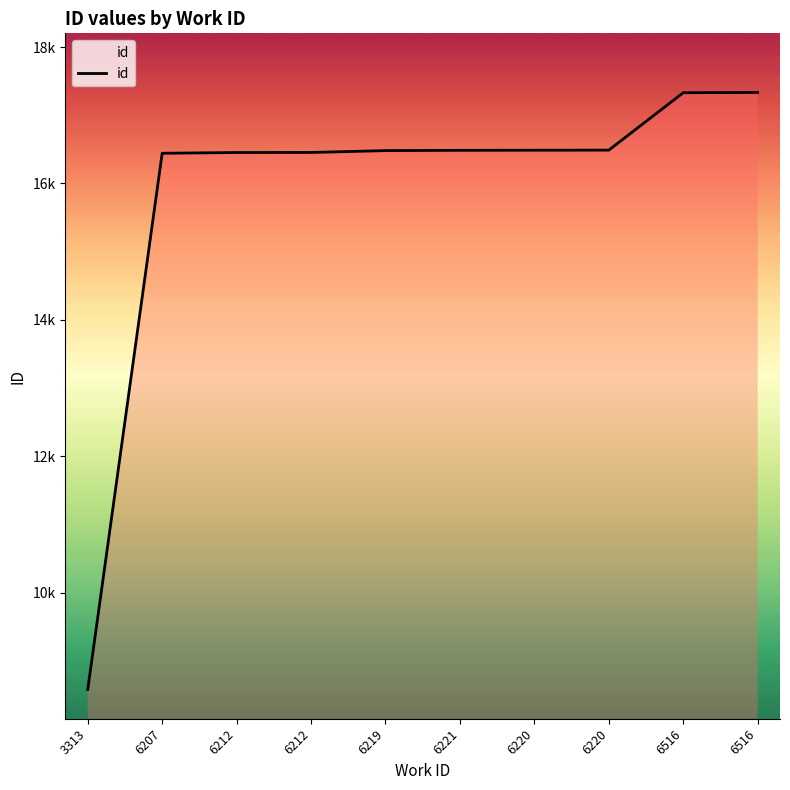

The value at 6516 is 17335. True or false?

True